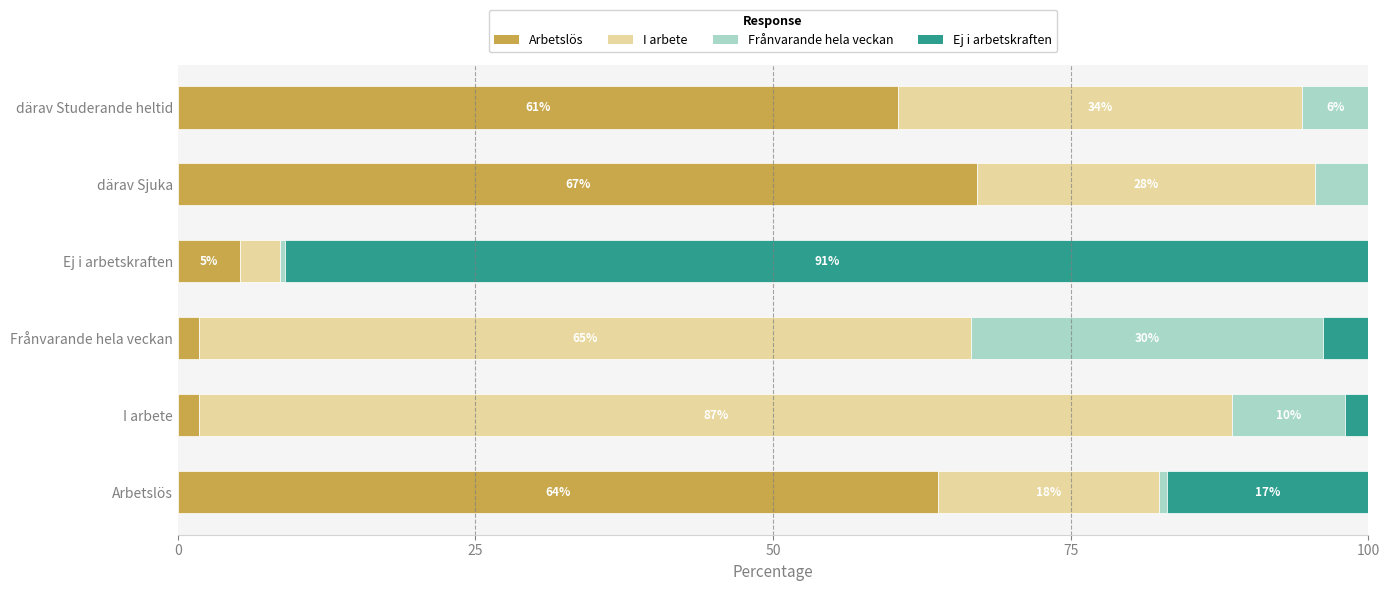

What is the highest value of the Arbetslös series?

67.2